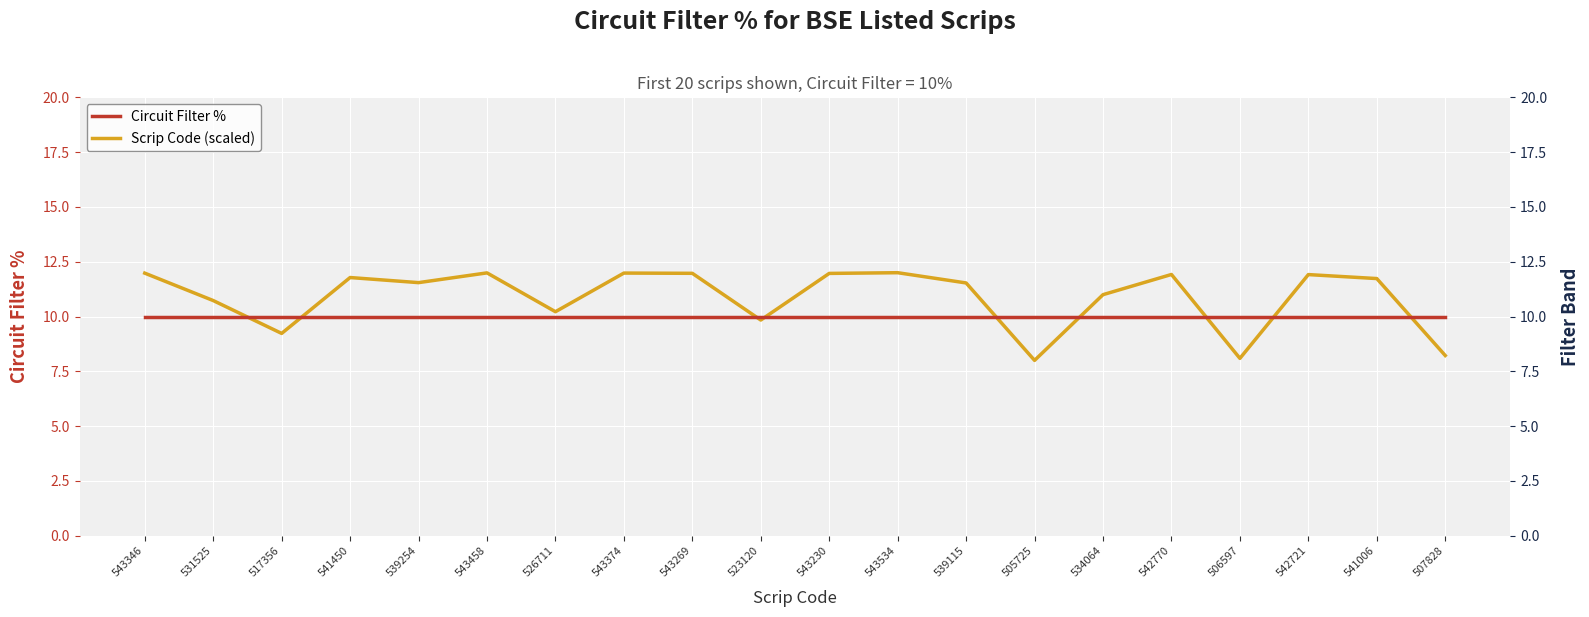

List the labels in order of Circuit Filter % value, smallest first.

543346, 531525, 517356, 541450, 539254, 543458, 526711, 543374, 543269, 523120, 543230, 543534, 539115, 505725, 534064, 542770, 506597, 542721, 541006, 507828